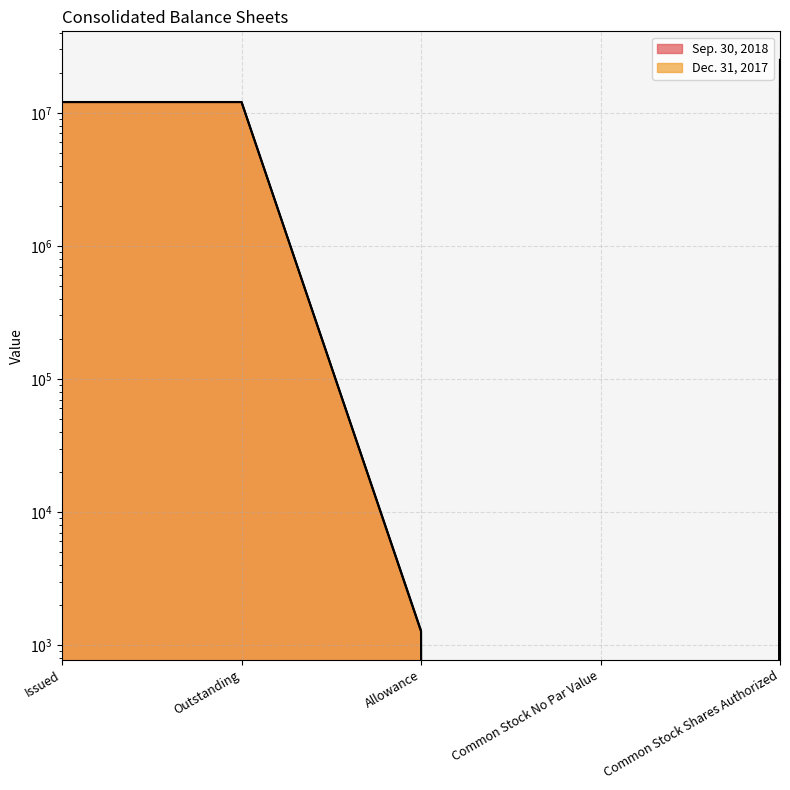

What is the sum of the Sep. 30, 2018 values at Common Stock Shares Authorized and Issued?

37049724